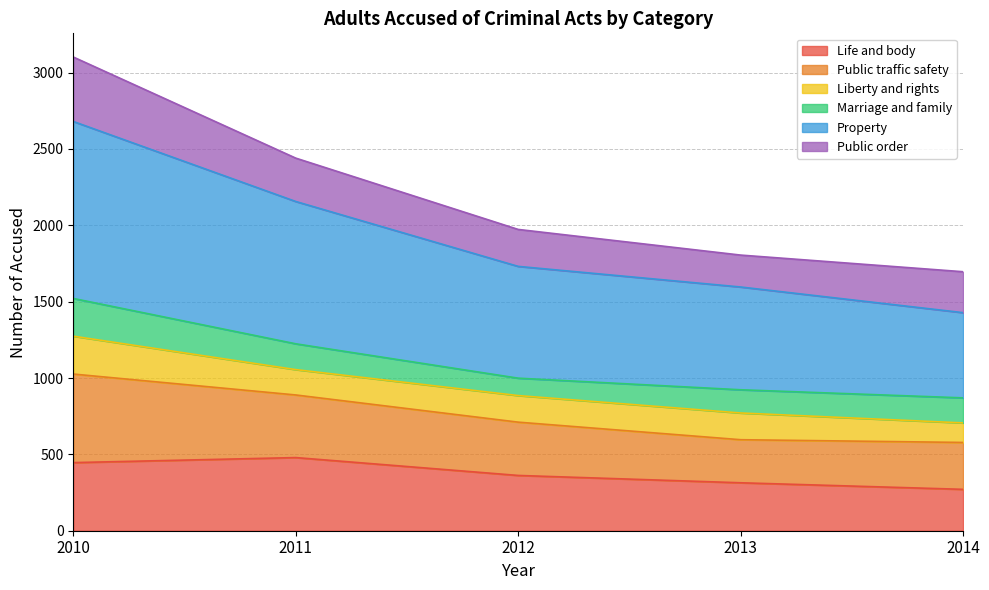

What is the difference between the second highest and minimum values in the Life and body series?

175